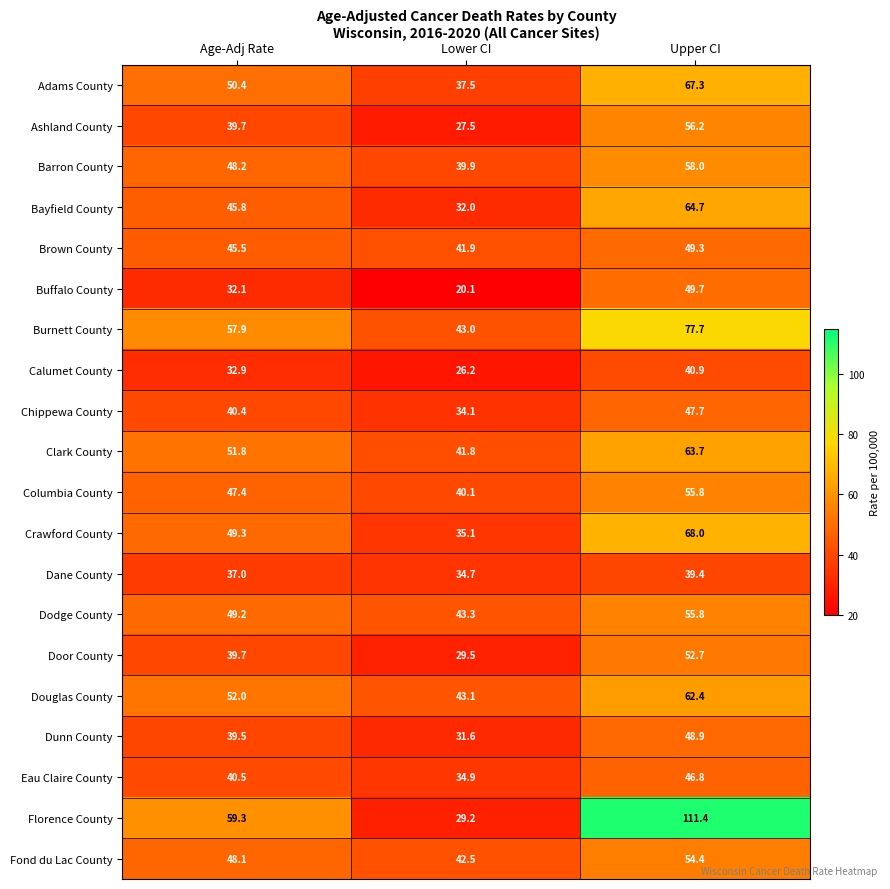

Rank the categories by Burnett County value from lowest to highest.

Lower CI, Age-Adj Rate, Upper CI